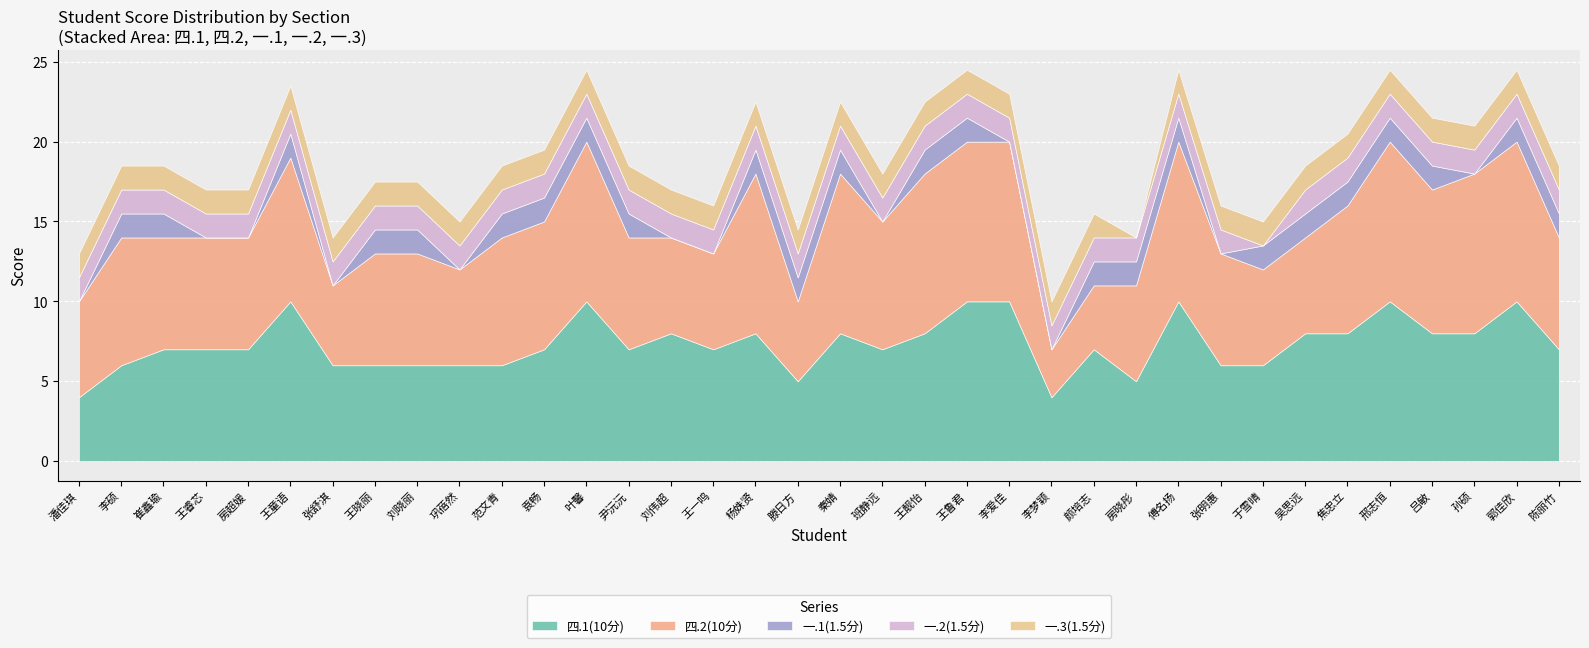

Where is the first local minimum for 四.2(10分)?

张舒淇